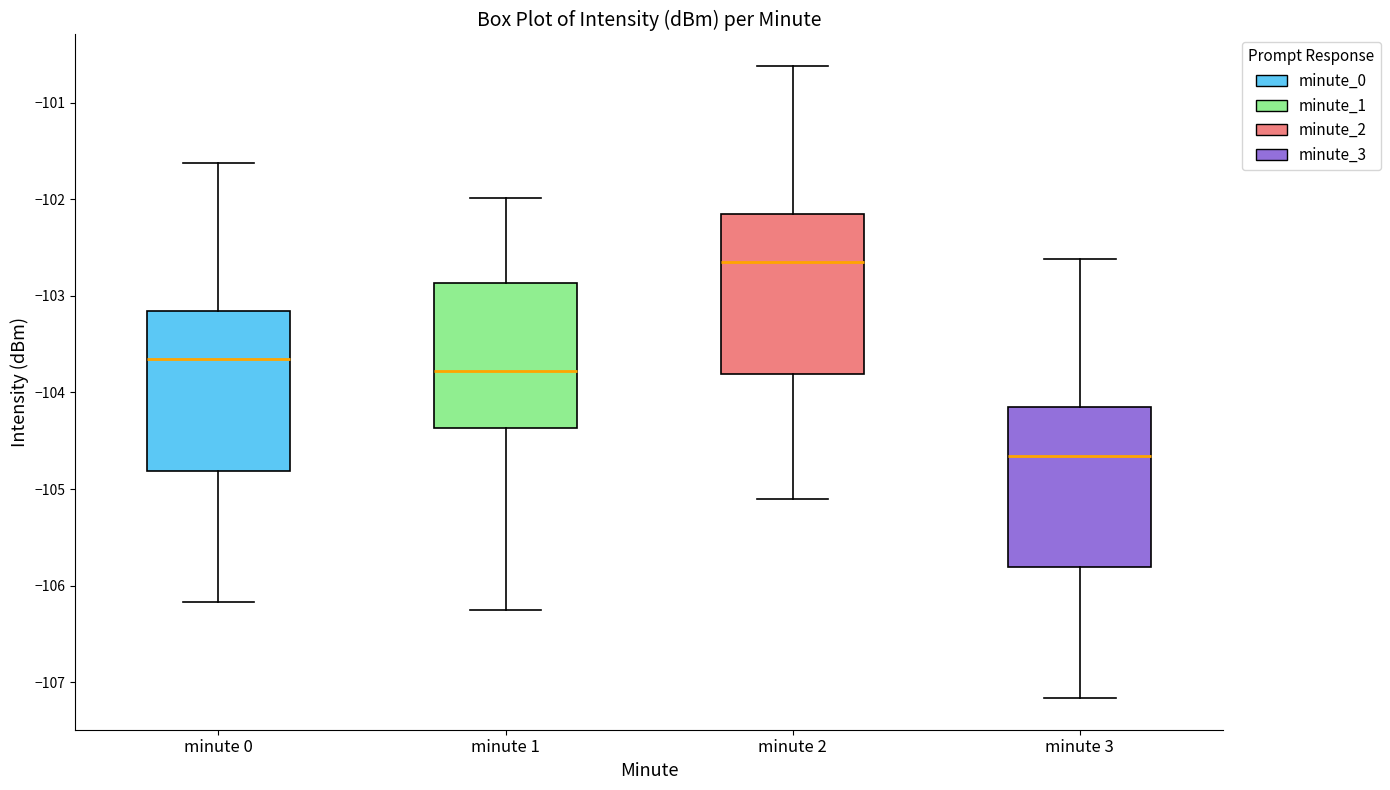

Reading left to right, read every box against the y-axis: the position of its median line, the range the box covers, and the ends of its whiskers. The values are not printed on the chart, so give them approximately, as read against the axis.

minute 0: median -103.7, box -104.8 to -103.2, whiskers -106.2 to -101.6
minute 1: median -103.8, box -104.4 to -102.9, whiskers -106.2 to -102.0
minute 2: median -102.7, box -103.8 to -102.2, whiskers -105.1 to -100.6
minute 3: median -104.7, box -105.8 to -104.2, whiskers -107.2 to -102.6